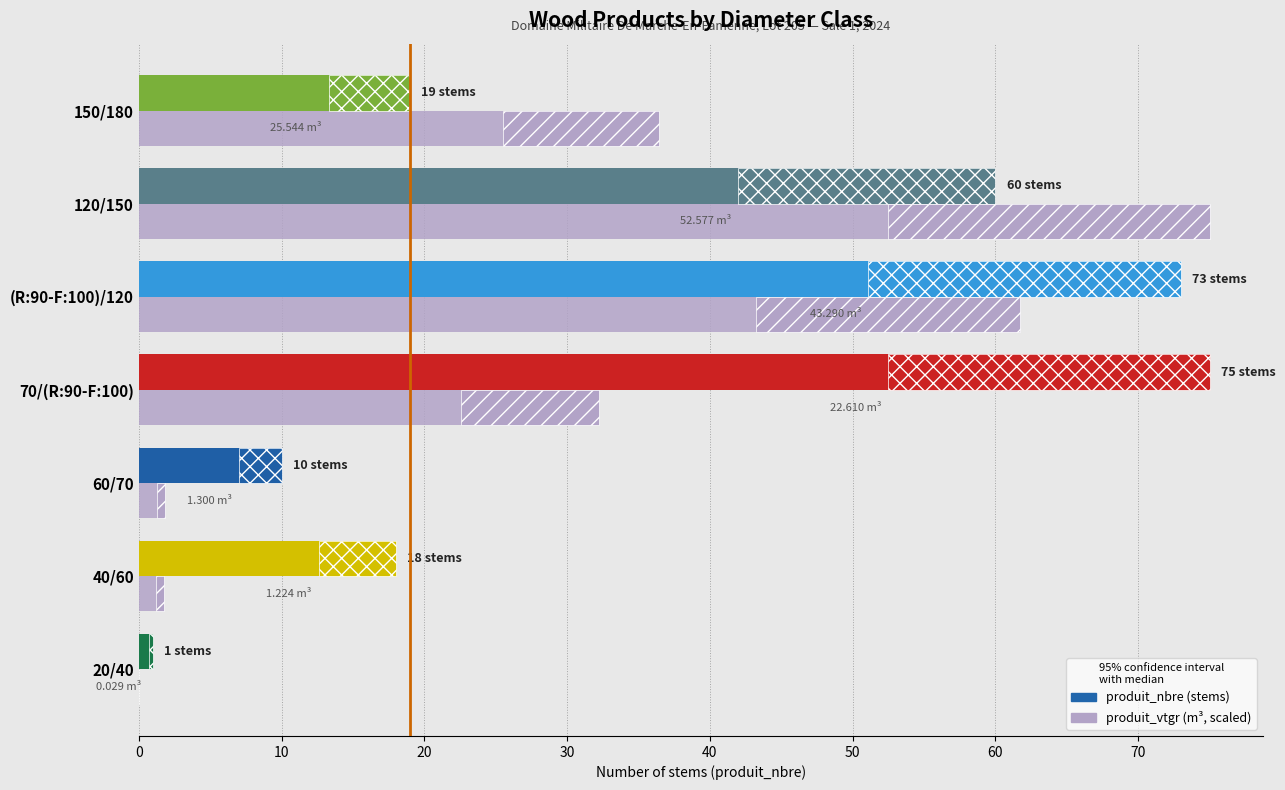

Is it true that produit_nbre equals 127.3 at 70/(R:90-F:100)?

False